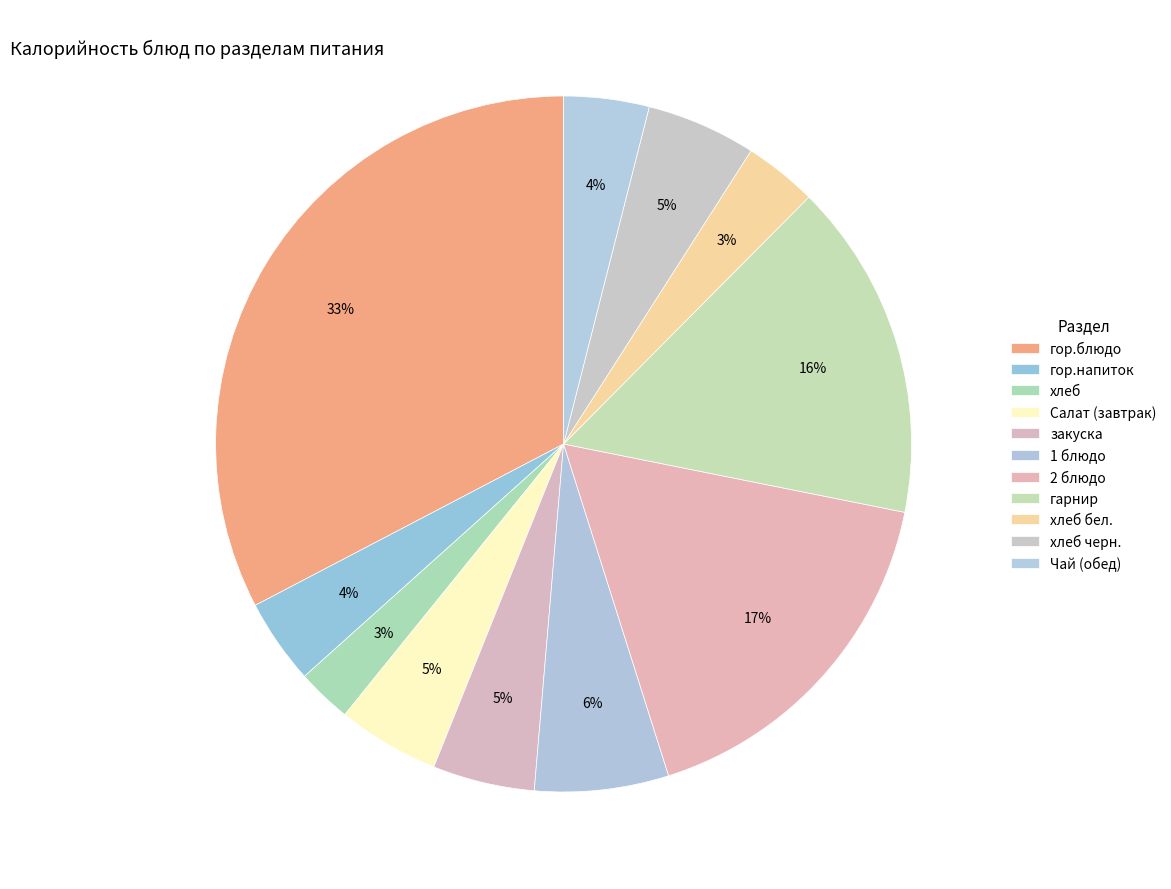

Which slice is the largest?

гор.блюдо